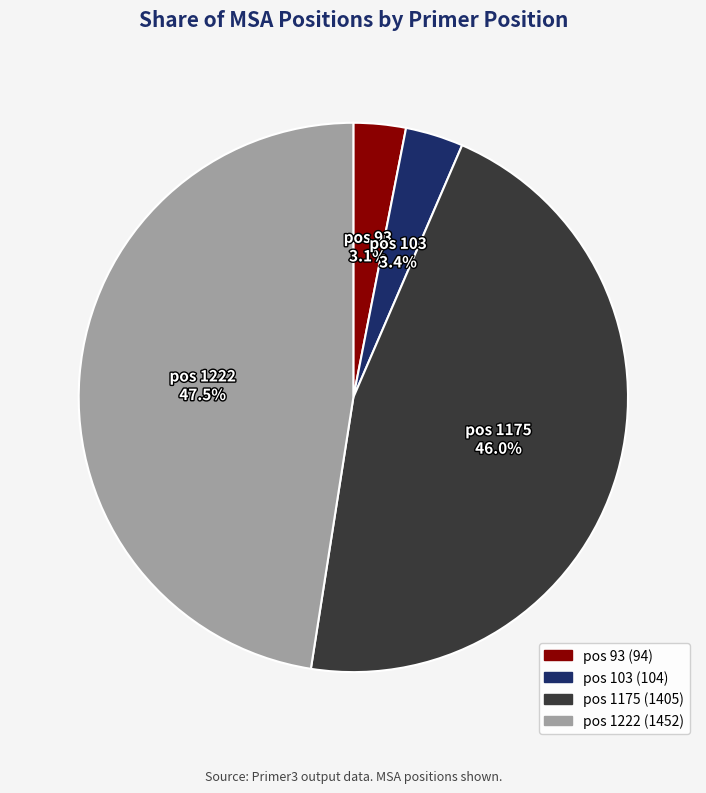

What percentage is the pos 103 slice, to the nearest percent?

3%